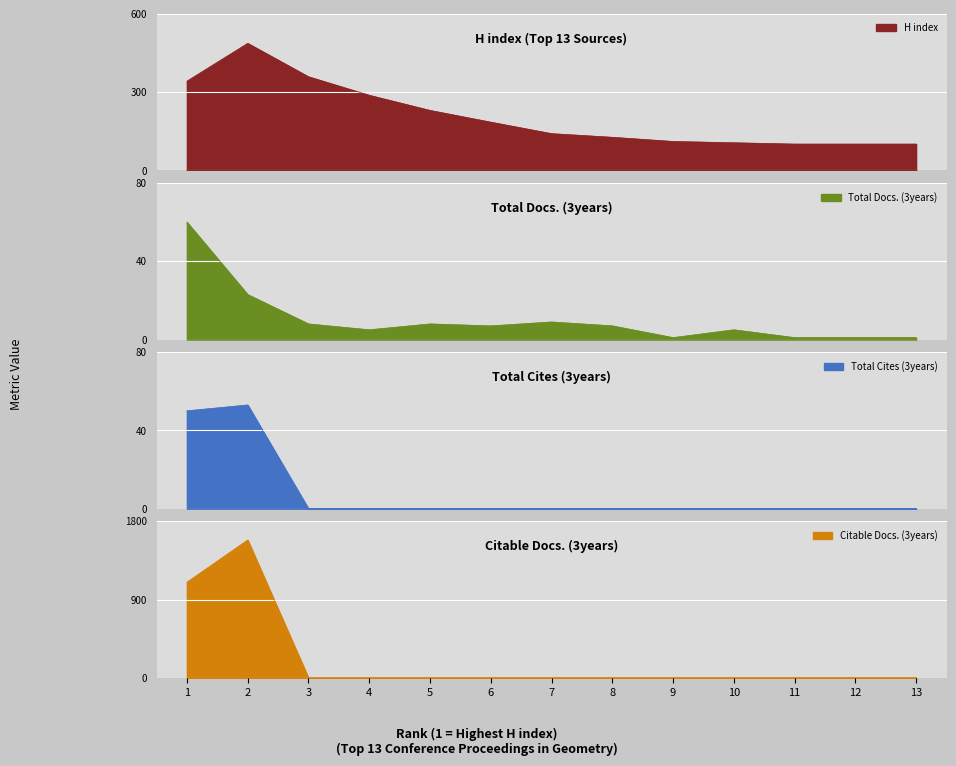

The value of H index at 11 is 101. True or false?

True